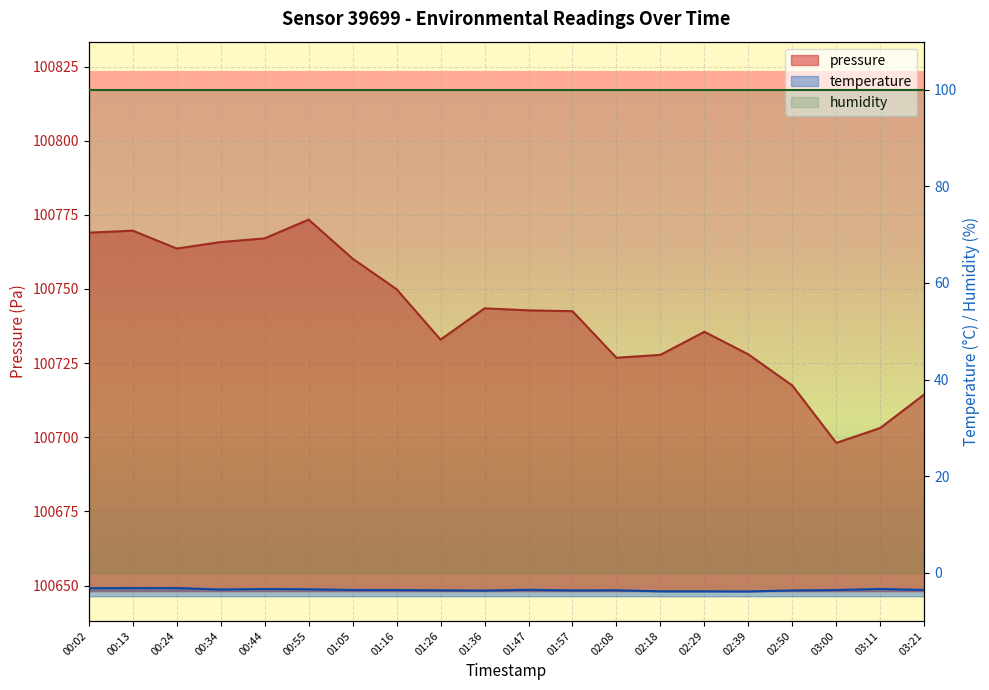

Reading left to right, what are all the values shown in this chart?

pressure: 100769.0	100769.7	100763.6	100765.8	100767.1	100773.4	100760.2	100749.9	100732.9	100743.5	100742.8	100742.5	100726.8	100727.8	100735.6	100727.9	100717.4	100698.1	100703.1	100714.4
temperature: -3.2	-3.2	-3.2	-3.5	-3.4	-3.5	-3.6	-3.6	-3.7	-3.7	-3.6	-3.7	-3.7	-3.9	-3.9	-3.9	-3.7	-3.6	-3.4	-3.6